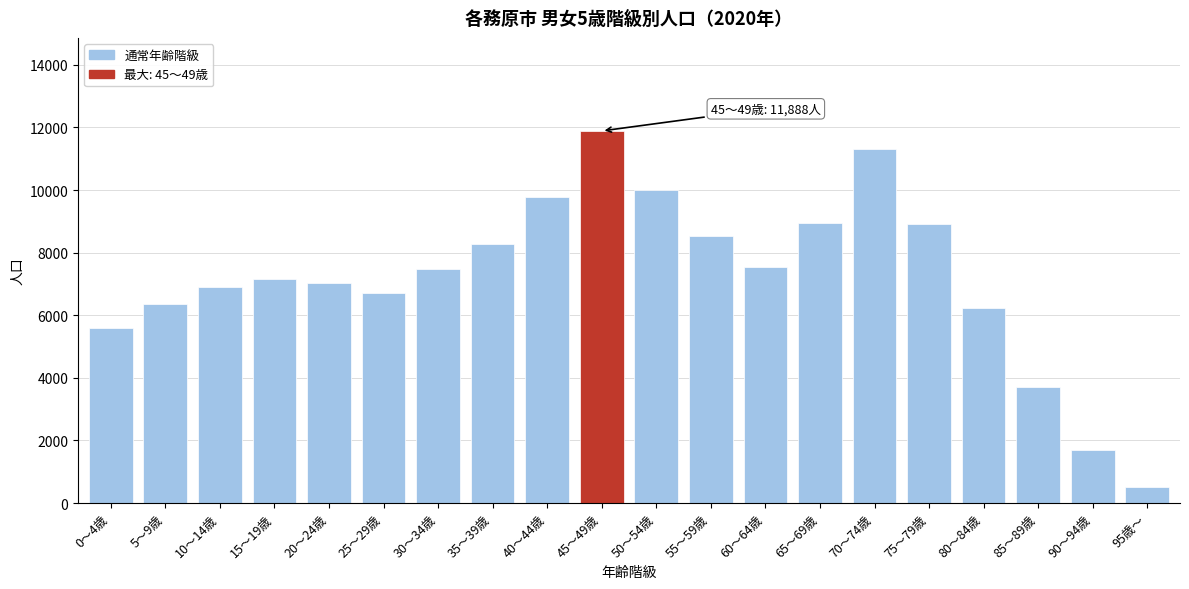

What is the maximum value shown in the chart?

11888